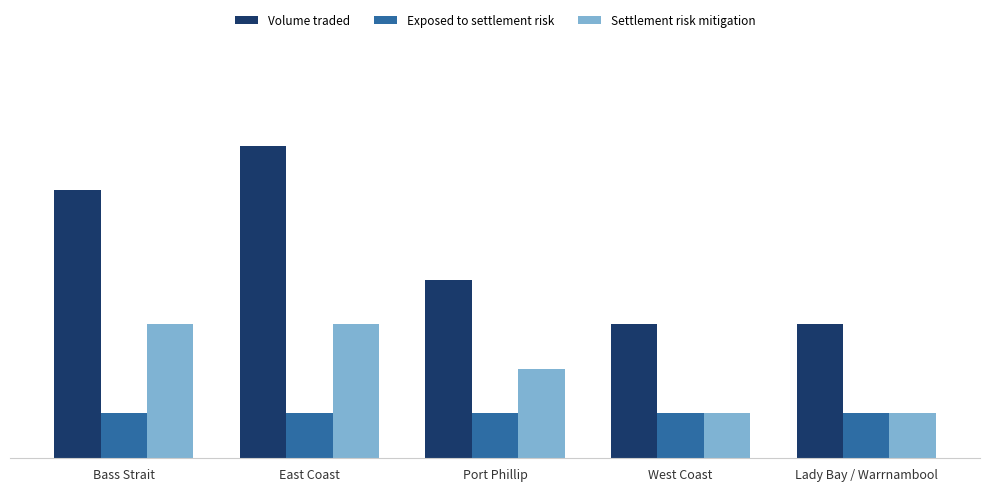

Count the Volume traded values in the range 3 to 6.

4